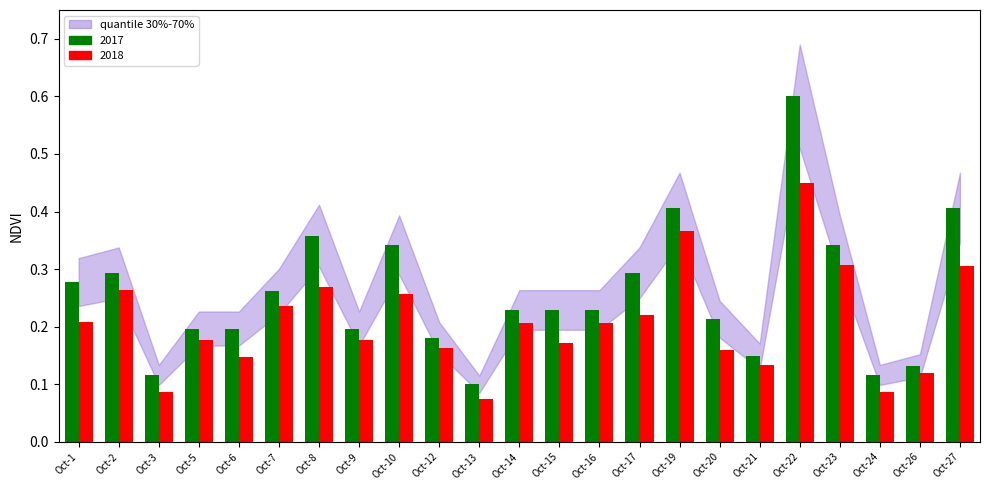

Between Oct-5 and Oct-13, which series saw the biggest shift?

2018